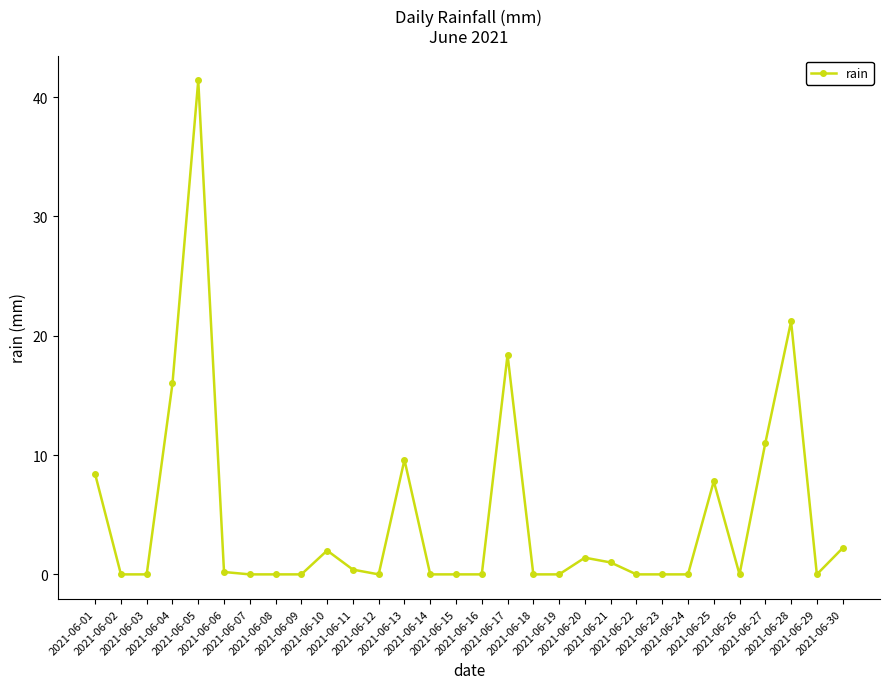

Reading left to right, transcribe all the data shown in this chart.

2021-06-01=8.4	2021-06-02=0.0	2021-06-03=0.0	2021-06-04=16.0	2021-06-05=41.4	2021-06-06=0.2	2021-06-07=0.0	2021-06-08=0.0	2021-06-09=0.0	2021-06-10=2.0	2021-06-11=0.4	2021-06-12=0.0	2021-06-13=9.6	2021-06-14=0.0	2021-06-15=0.0	2021-06-16=0.0	2021-06-17=18.4	2021-06-18=0.0	2021-06-19=0.0	2021-06-20=1.4	2021-06-21=1.0	2021-06-22=0.0	2021-06-23=0.0	2021-06-24=0.0	2021-06-25=7.8	2021-06-26=0.0	2021-06-27=11.0	2021-06-28=21.2	2021-06-29=0.0	2021-06-30=2.2